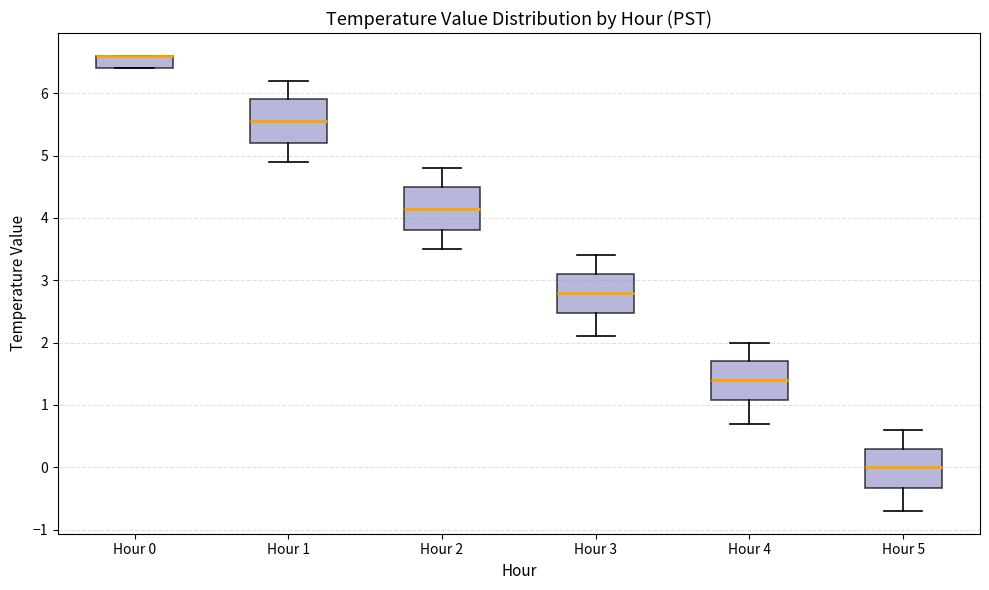

Where does the lower whisker of the box for Hour 3 end on the y-axis? The values are not printed on the chart, so give them approximately, as read against the axis.

2.1